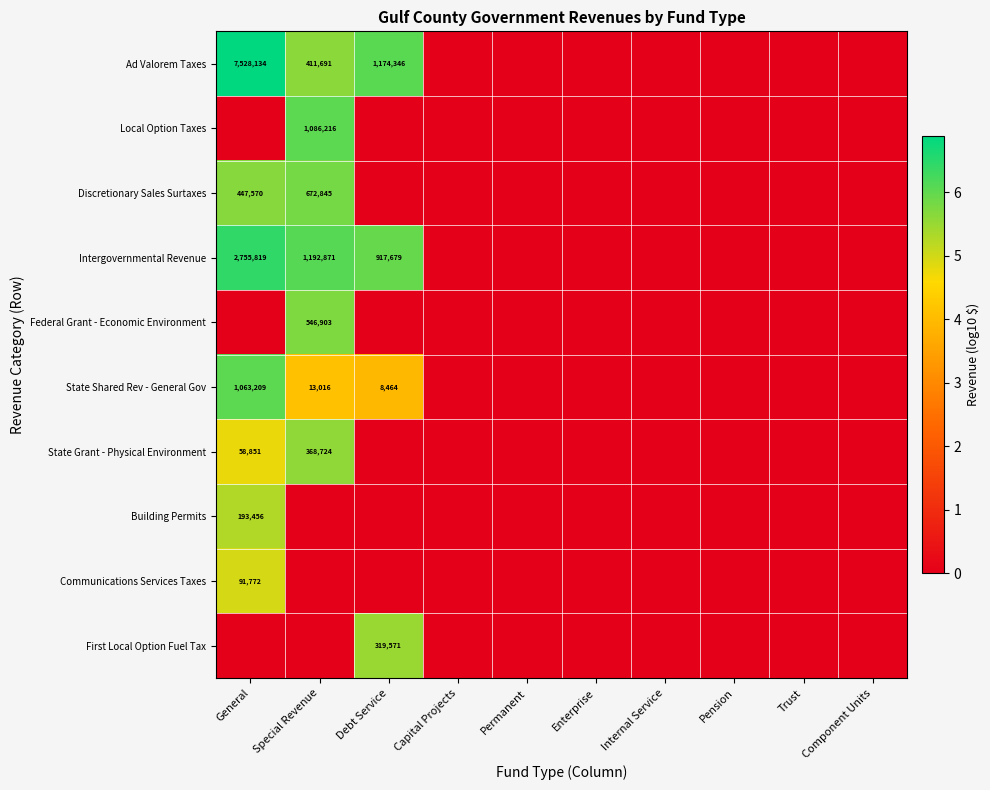

Between Debt Service and Special Revenue, which is larger?

Debt Service